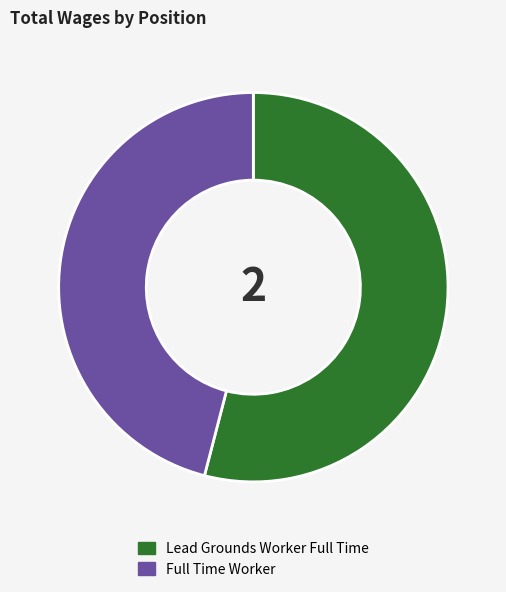

How many segments does this pie chart have?

2